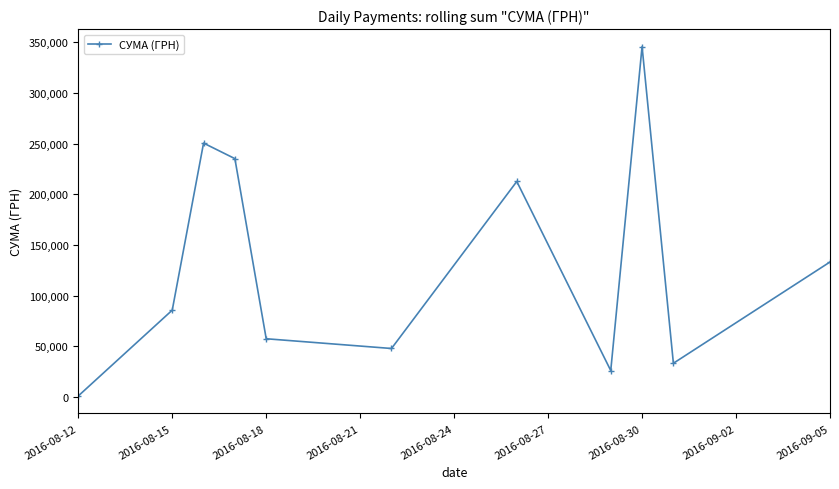

What is the greatest value displayed?

345687.3